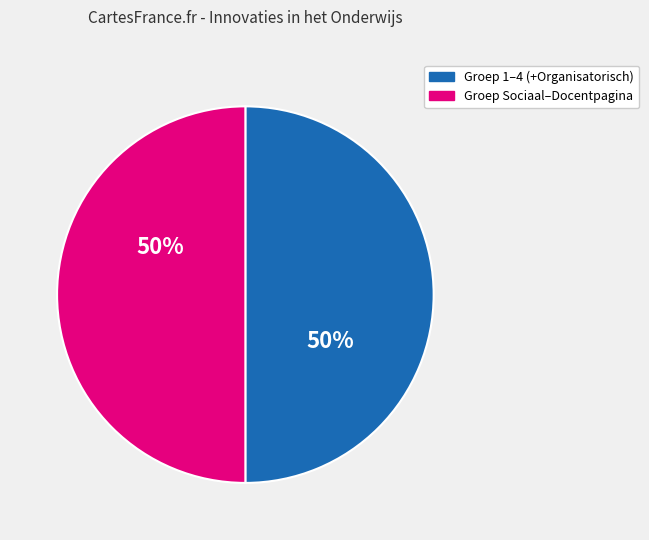

To the nearest percent, what is the average slice percentage?

50%